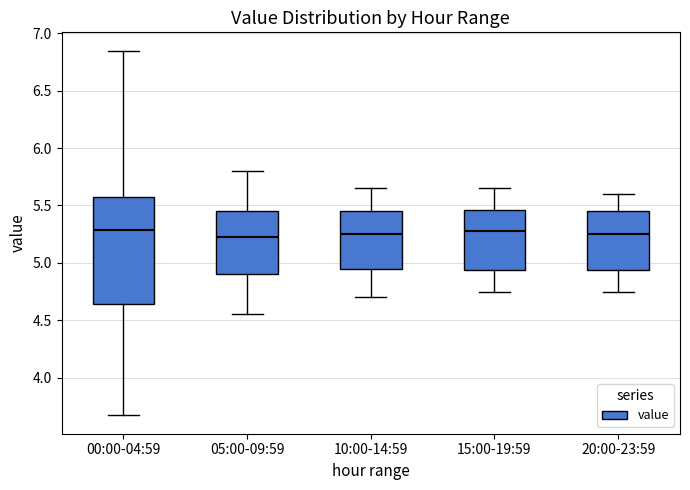

Comparing the boxes themselves (not the whiskers), which one is the tallest?

00:00-04:59